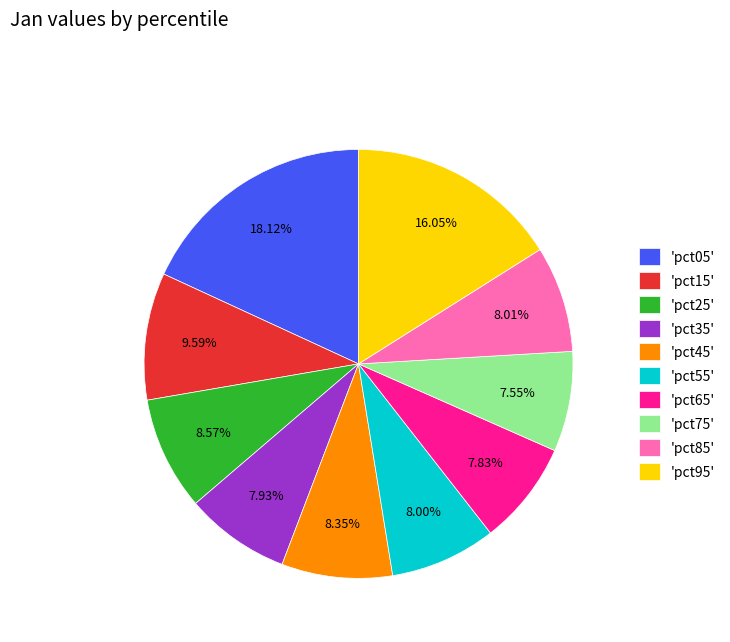

Do 'pct55' and 'pct85' together represent more than half of the pie?

No